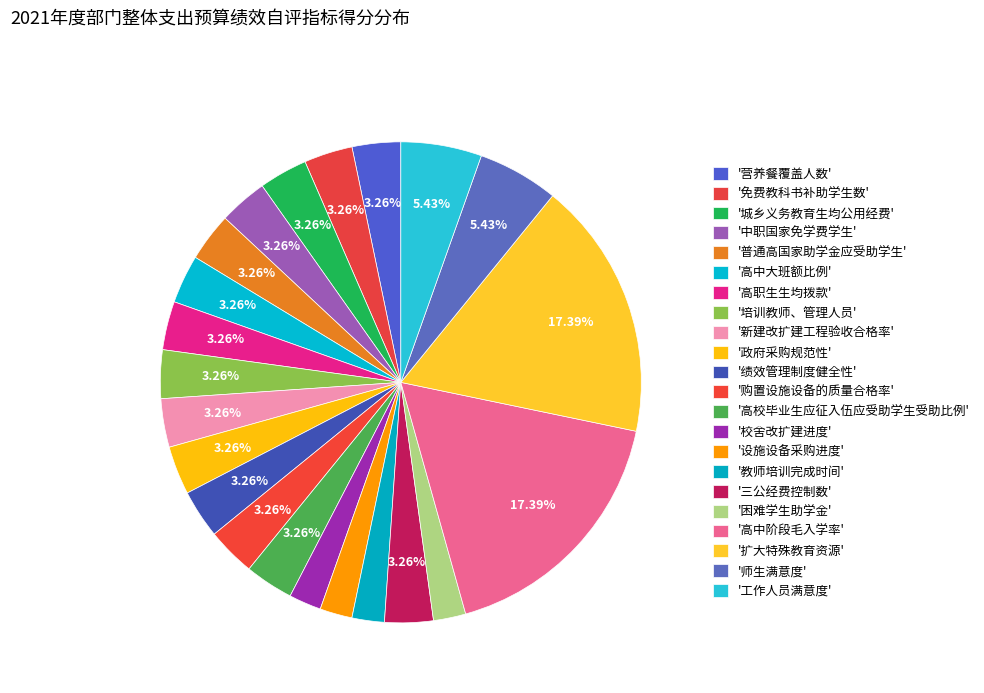

How many segments does this pie chart have?

22